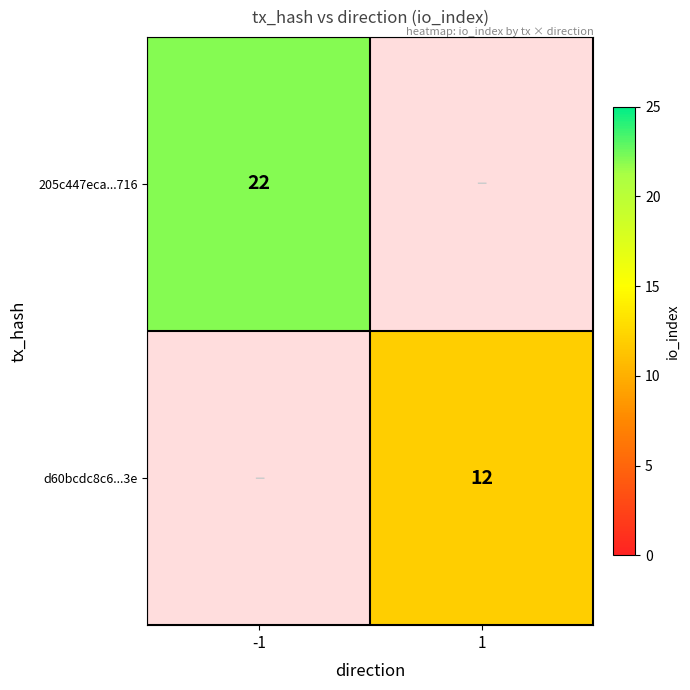

How many data points does each series have?

2